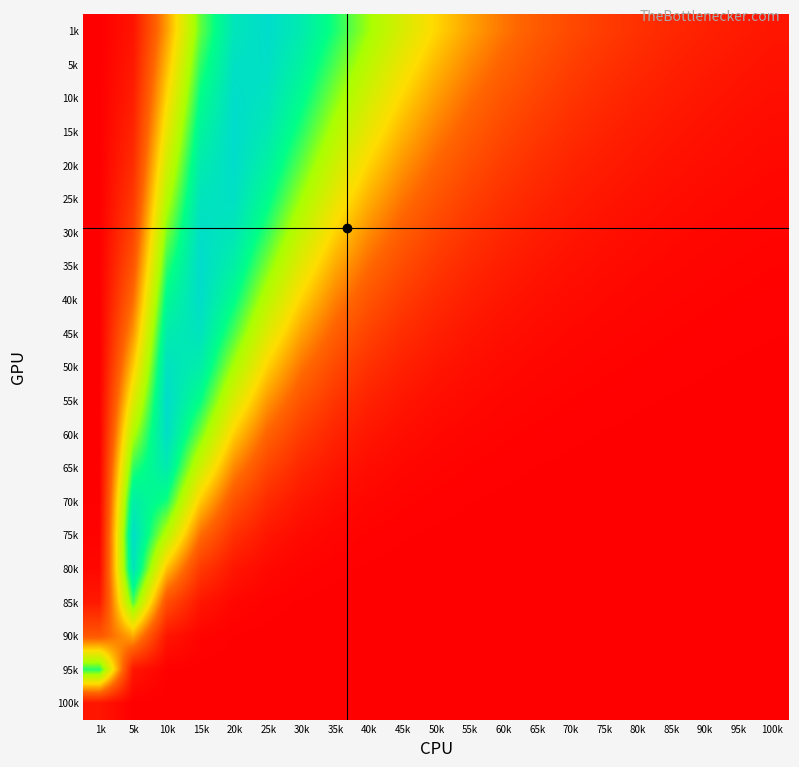

What is the total value across all series at 10k?

12.7